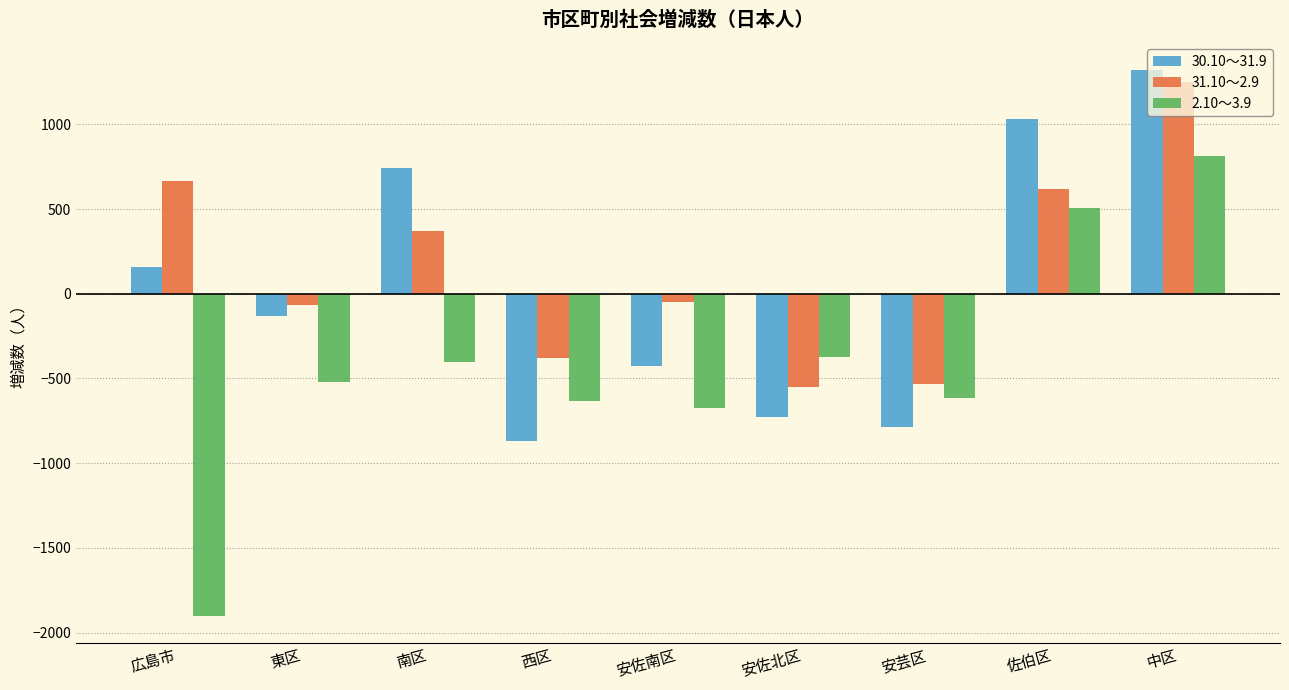

How many data points in 2.10～3.9 are less than -521?

4